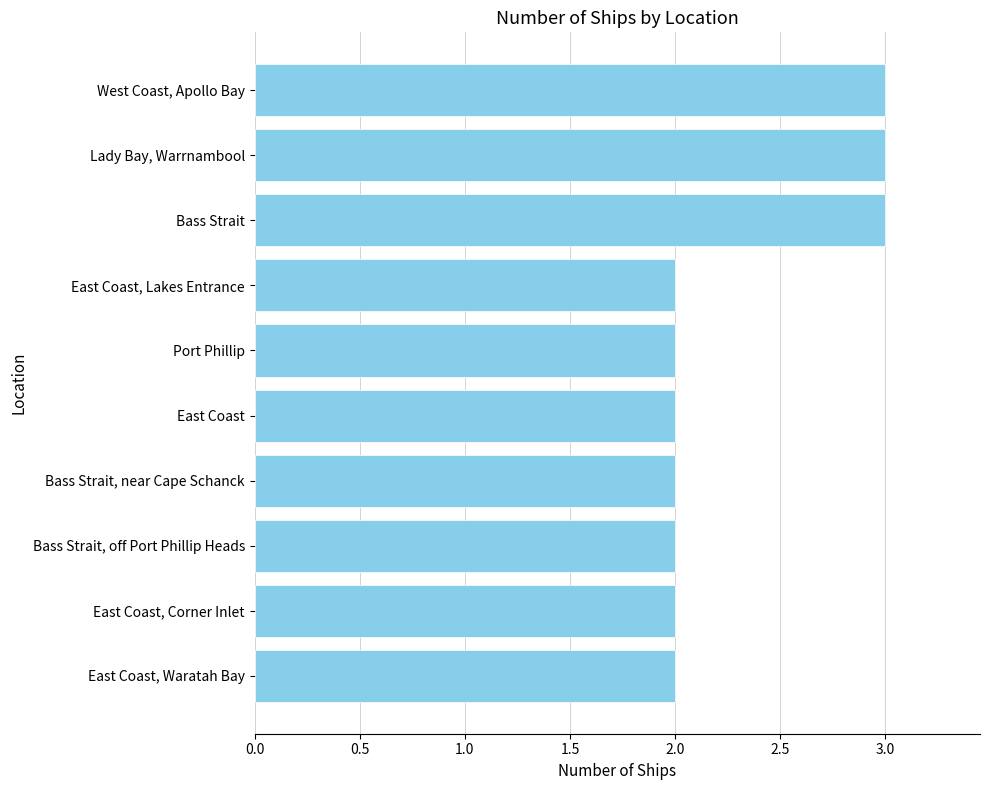

What is the approximate value at West Coast, Apollo Bay?

3